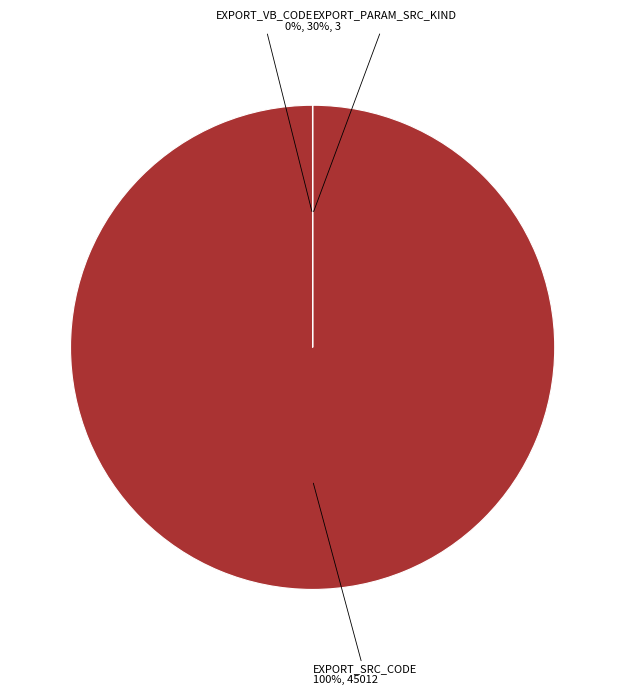

Is there any slice that represents more than half of the pie?

Yes